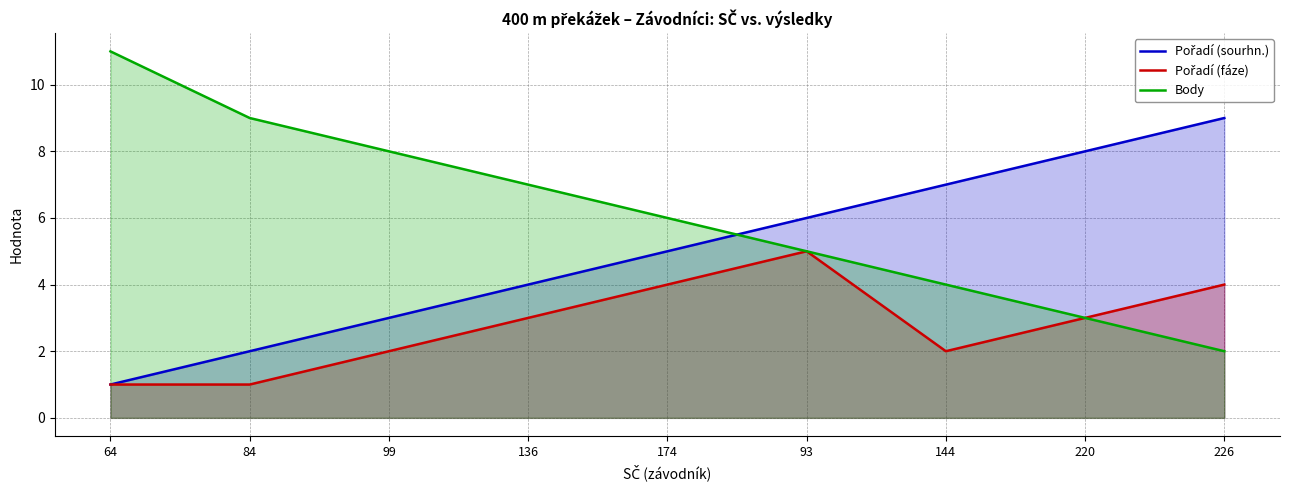

Reading left to right, transcribe all the data shown in this chart.

Pořadí (sourhn.): 64=1	84=2	99=3	136=4	174=5	93=6	144=7	220=8	226=9
Pořadí (fáze): 64=1	84=1	99=2	136=3	174=4	93=5	144=2	220=3	226=4
Body: 64=11	84=9	99=8	136=7	174=6	93=5	144=4	220=3	226=2